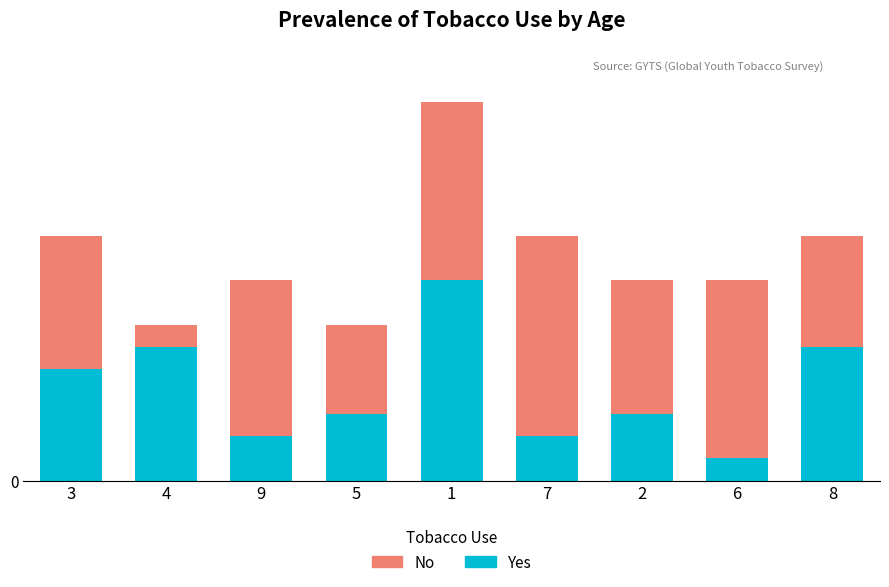

What is the difference between the second highest and second lowest values in the No series?

4